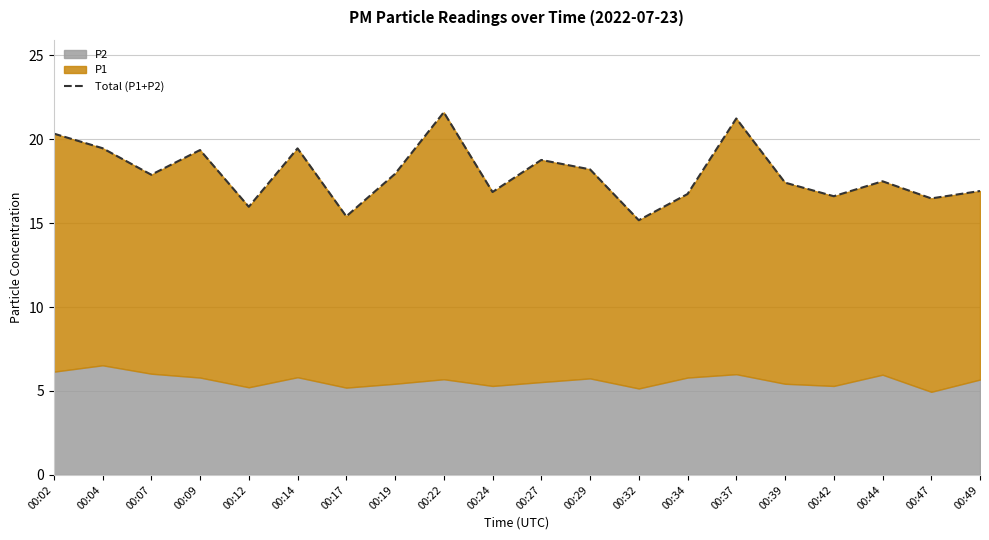

True or false: the data has more than 0 interior local peaks.

True